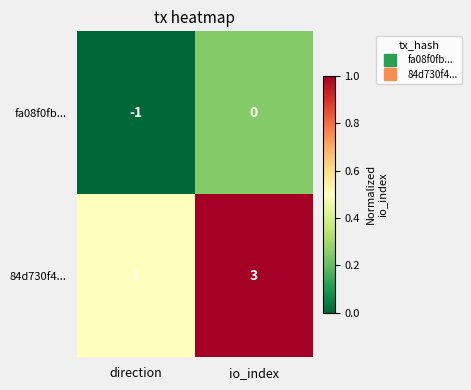

Which series has the largest total across all categories?

84d730f4...